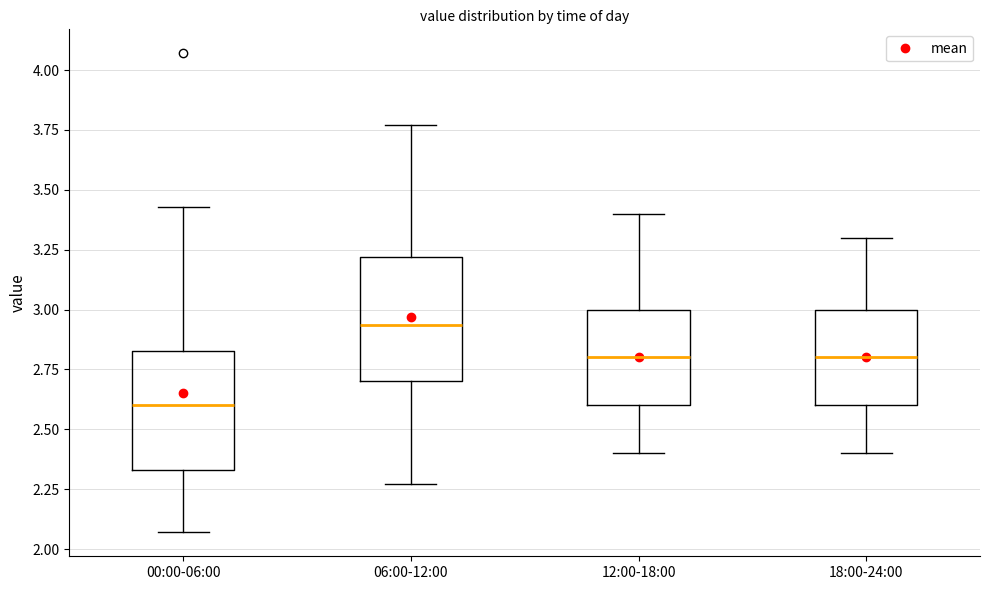

Reading left to right, transcribe this box plot: for each box, give where its median line is, the range the box spans, and where its two whiskers end, as read against the y-axis. The values are not printed on the chart, so give them approximately, as read against the axis.

00:00-06:00: median 2.60, box 2.35 to 2.85, whiskers 2.05 to 3.45
06:00-12:00: median 2.95, box 2.70 to 3.20, whiskers 2.25 to 3.75
12:00-18:00: median 2.80, box 2.60 to 3.00, whiskers 2.40 to 3.40
18:00-24:00: median 2.80, box 2.60 to 3.00, whiskers 2.40 to 3.30